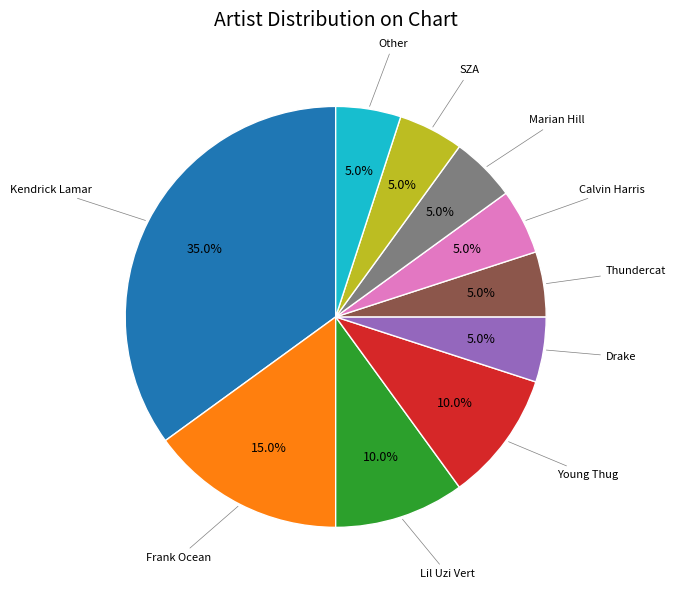

Is there any slice that represents more than half of the pie?

No